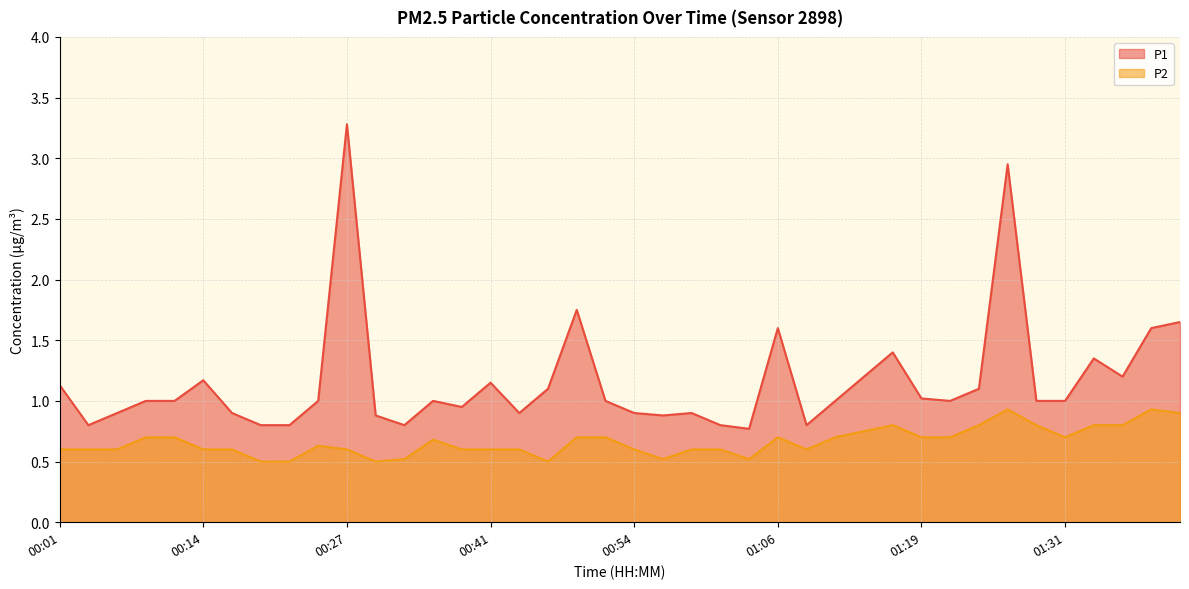

Which series changed the most between 00:24 and 00:46?

P2